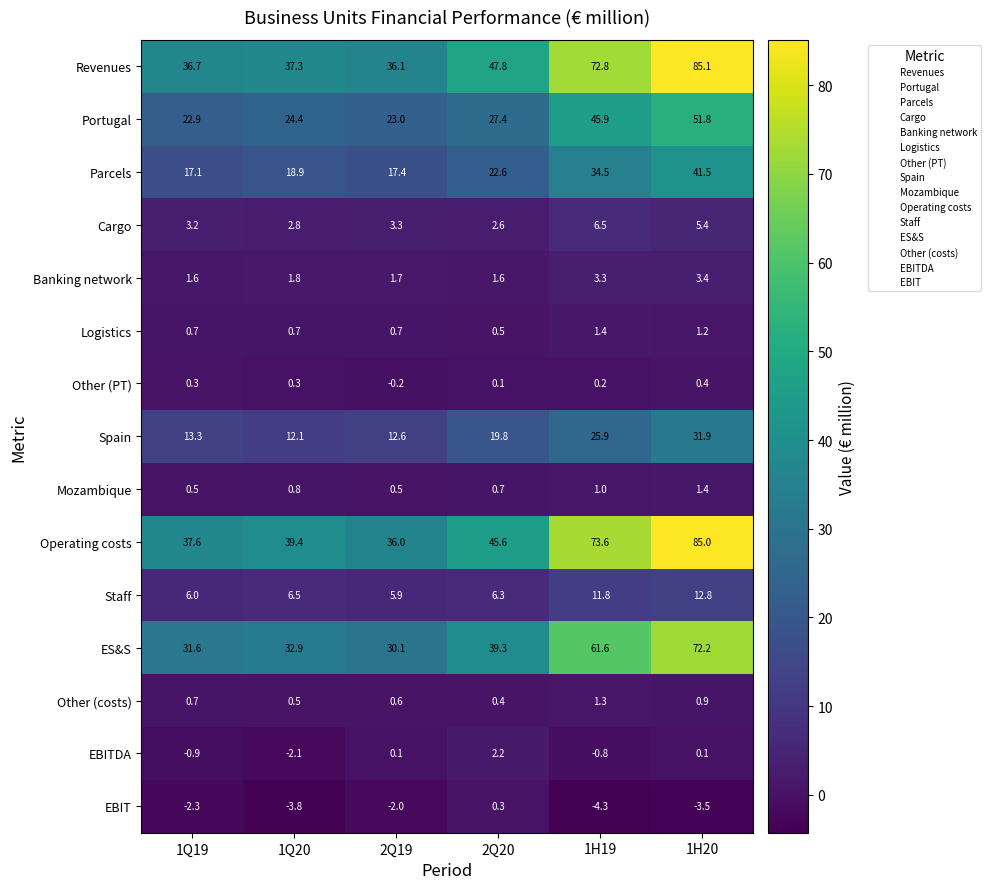

What is the difference between the maximum and minimum values in the Other (costs) series?

0.9